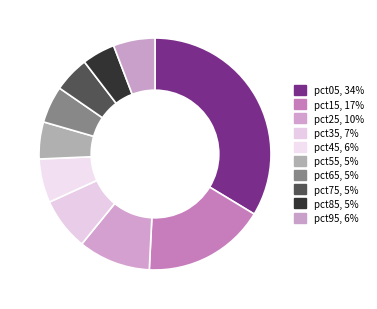

True or false: pct35 accounts for 16% of the total.

False